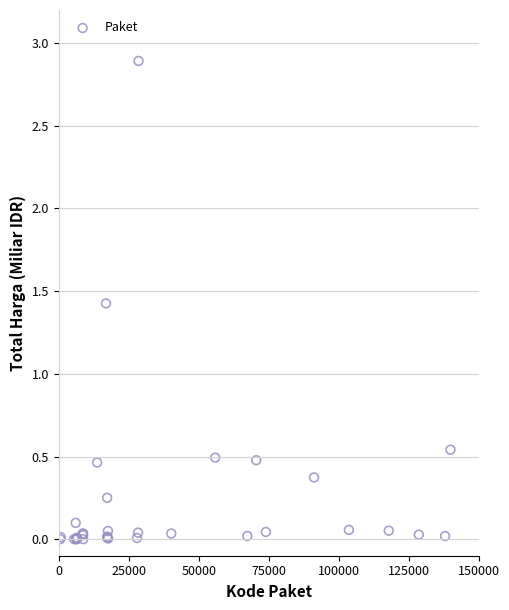

What Y value in the scatter plot is closest to 1?

1.4